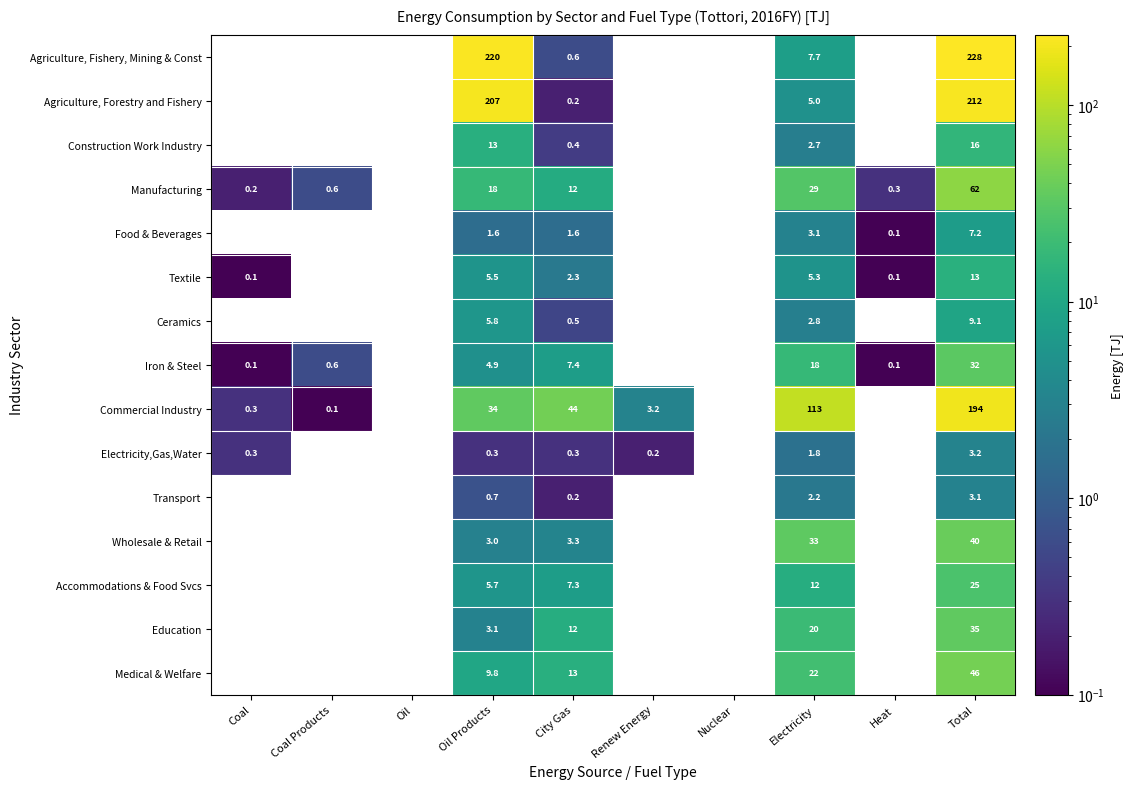

Is it true that Ceramics equals 0.5 at City Gas?

True